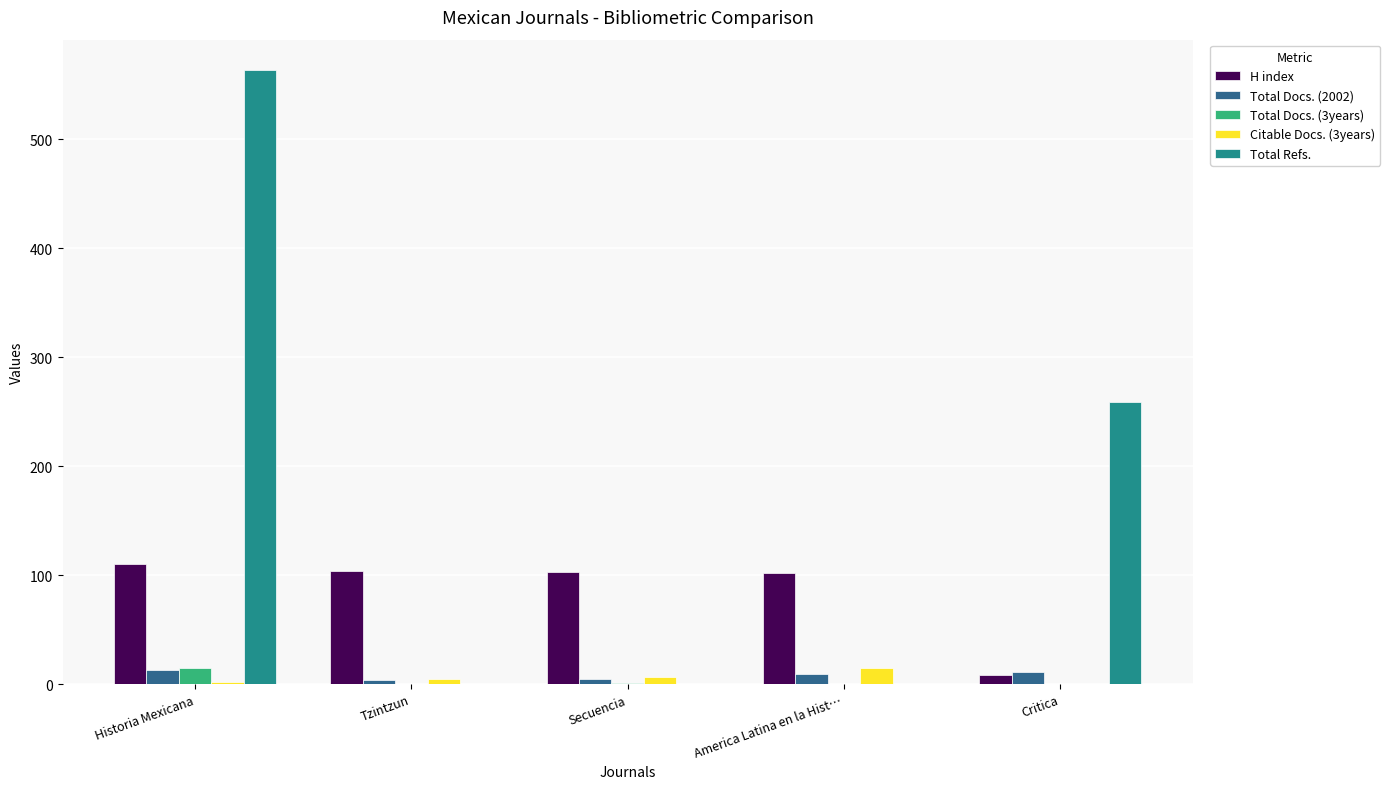

Between Tzintzun and Critica, which series saw the biggest shift?

Total Refs.